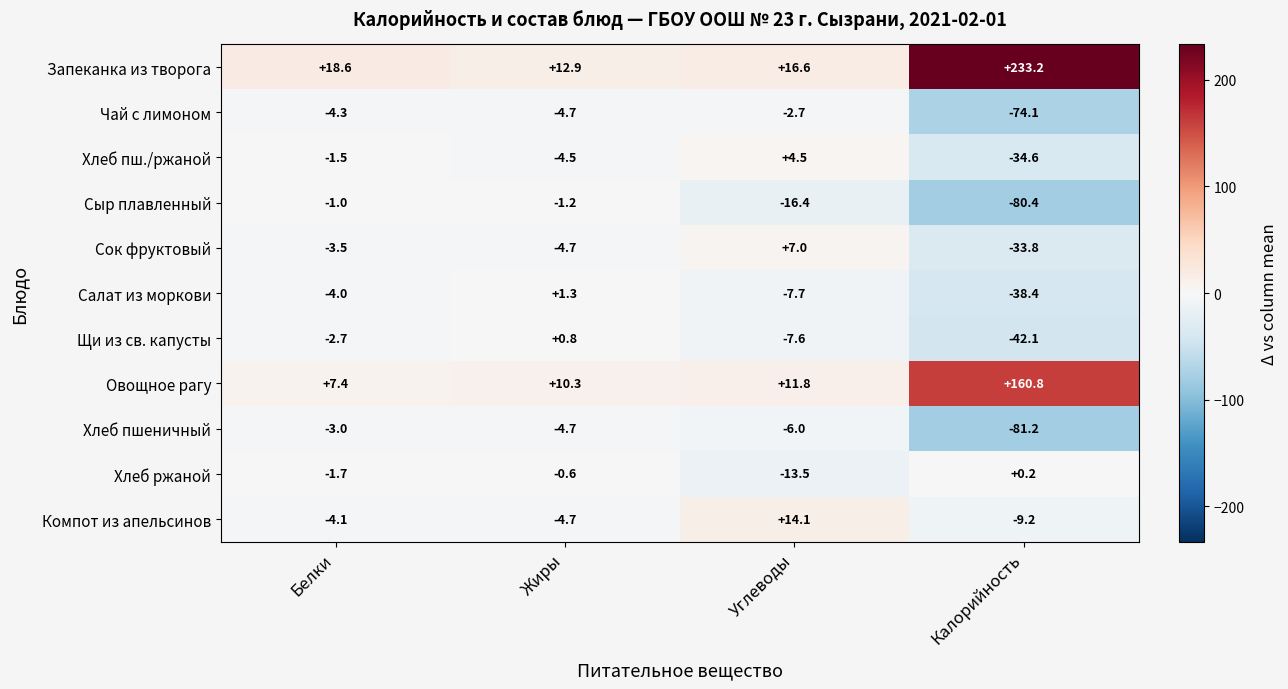

True or false: Сок фруктовый has a value of -33.8 at Калорийность.

True